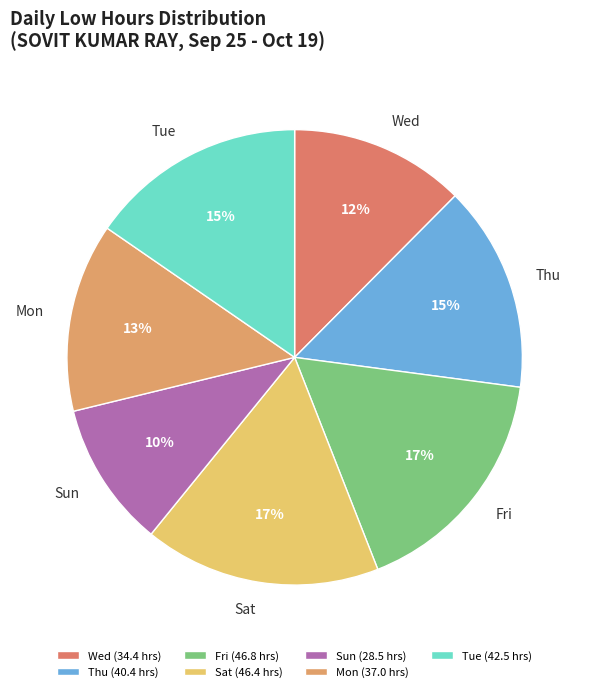

Is the sum of Sun and Mon greater than half?

No